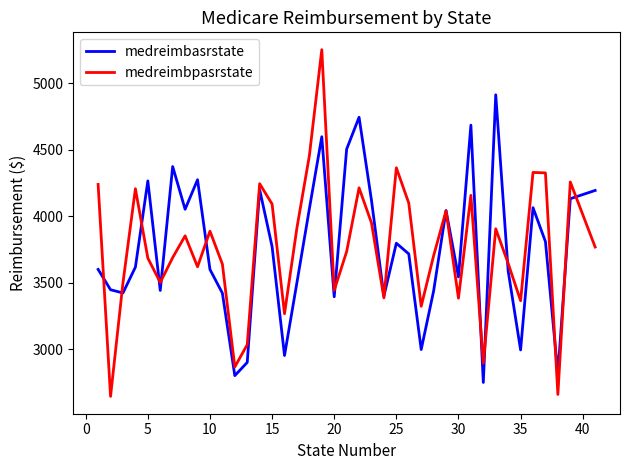

Rank the series by their maximum value, from highest to lowest.

medreimbpasrstate, medreimbasrstate